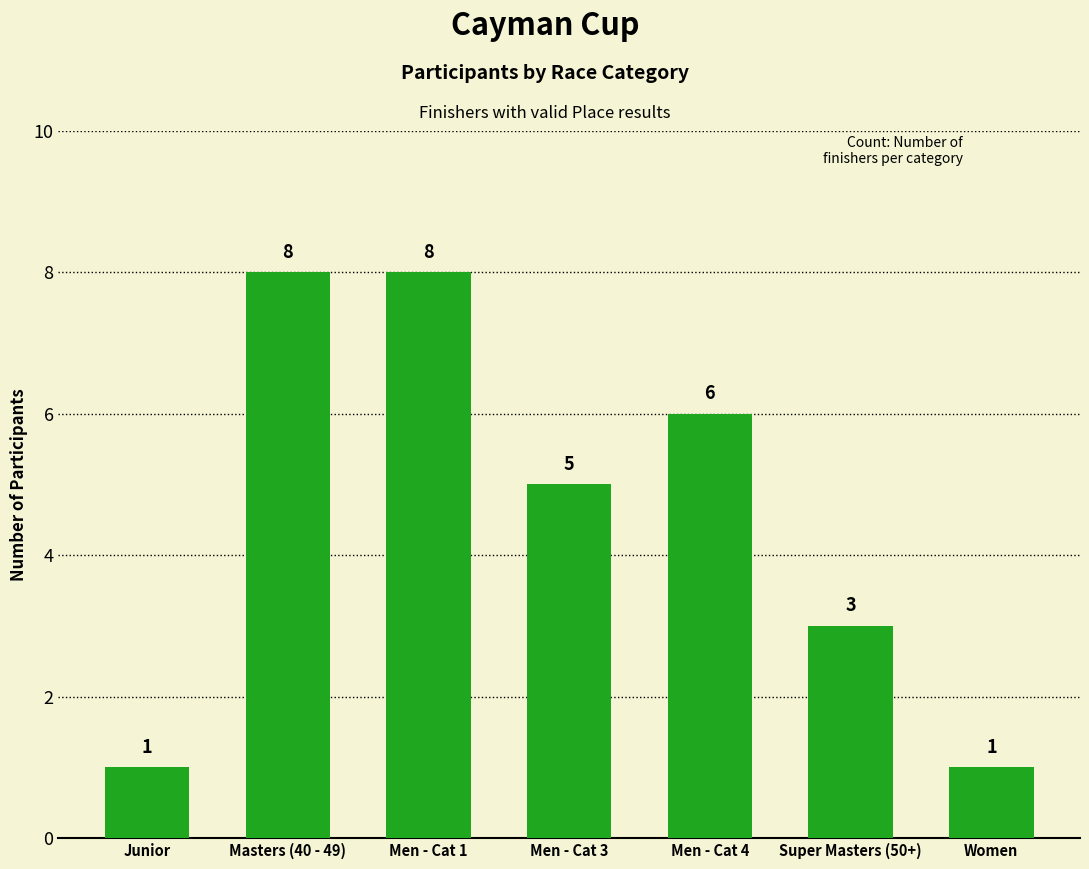

Reading left to right, extract all data points from this chart.

1	8	8	5	6	3	1